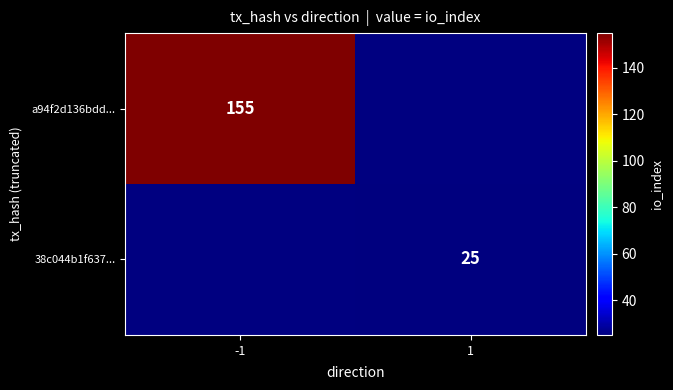

What is the greatest value displayed?

155.0